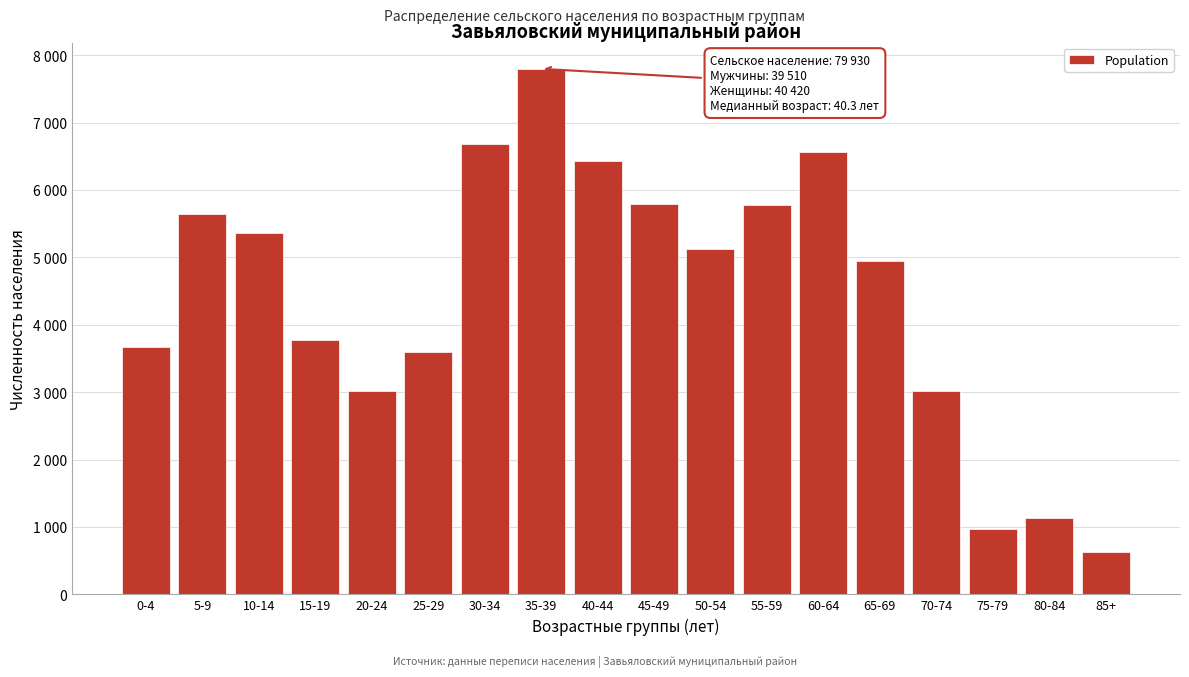

Are the bars horizontal?

No